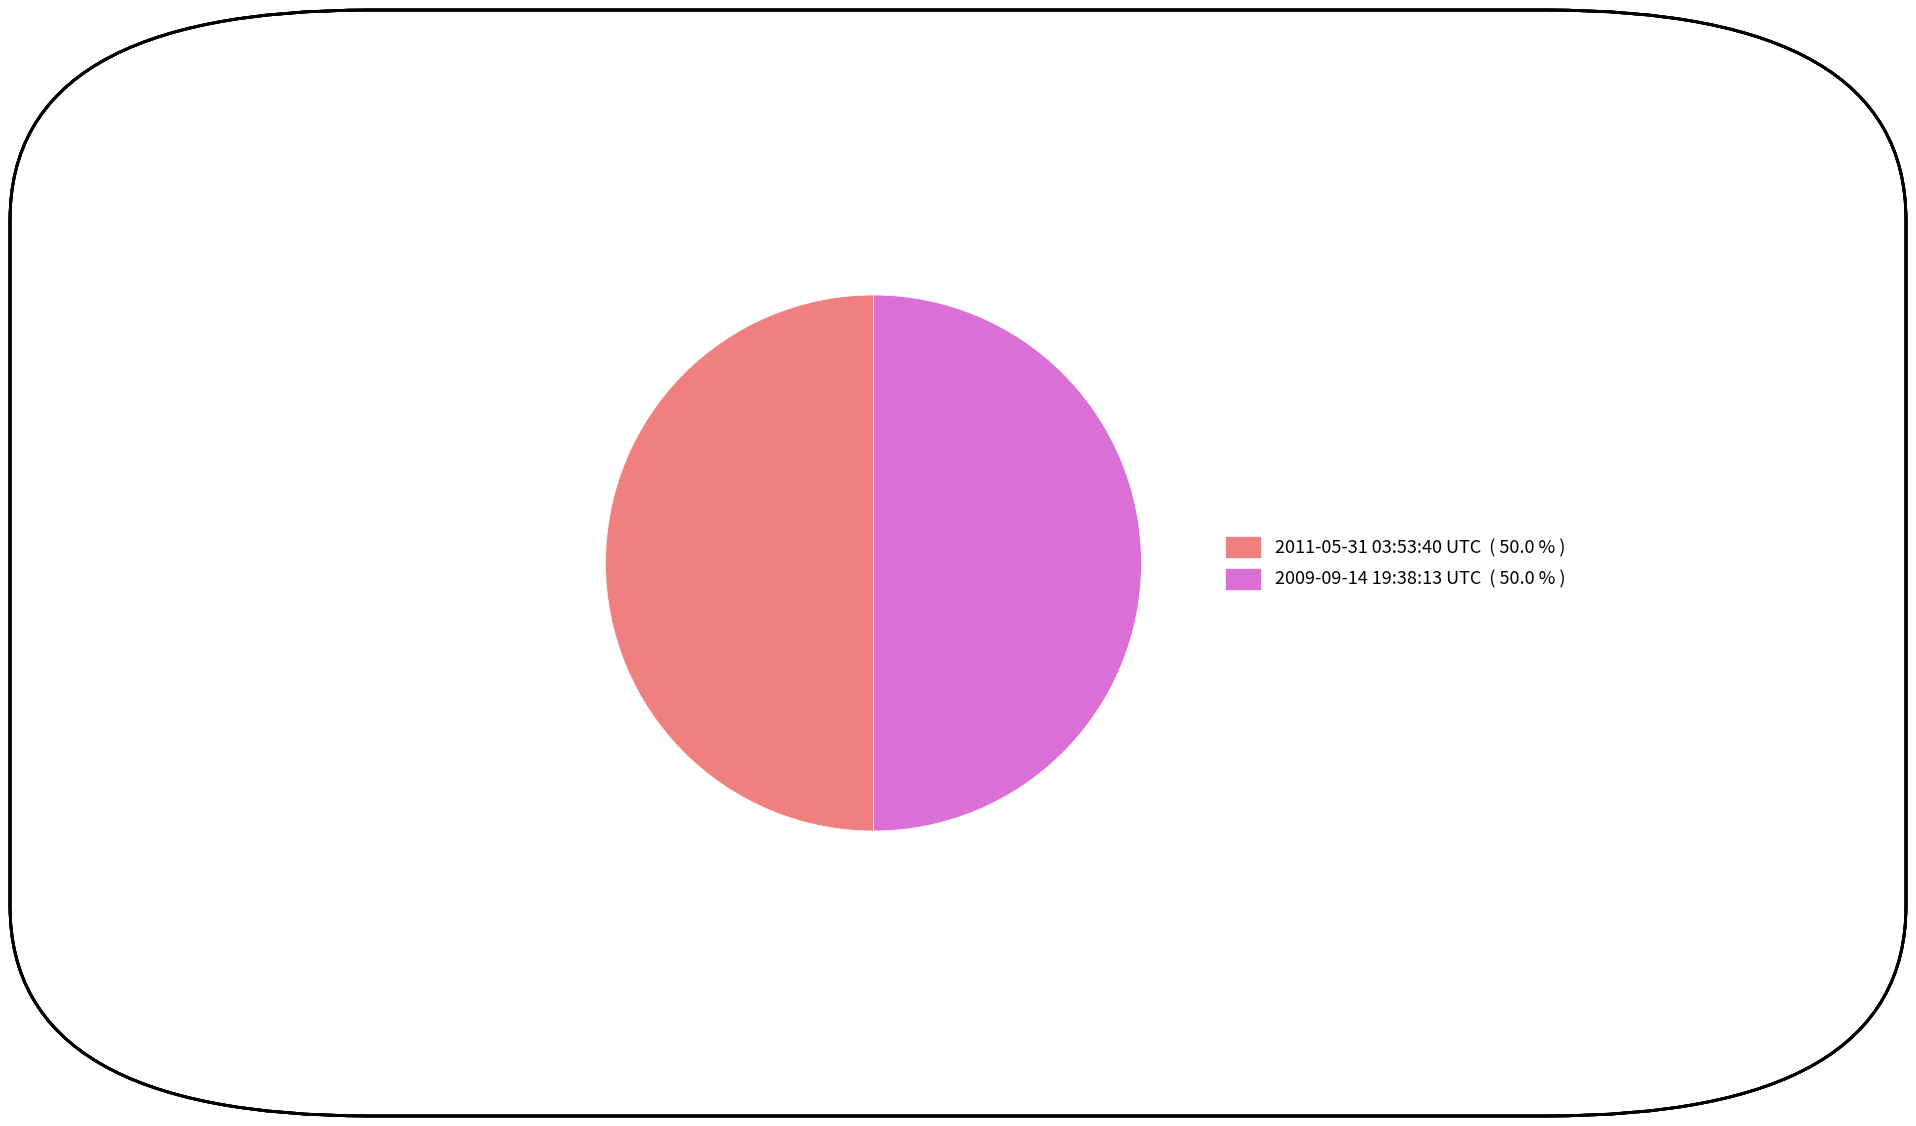

How many segments does this pie chart have?

2